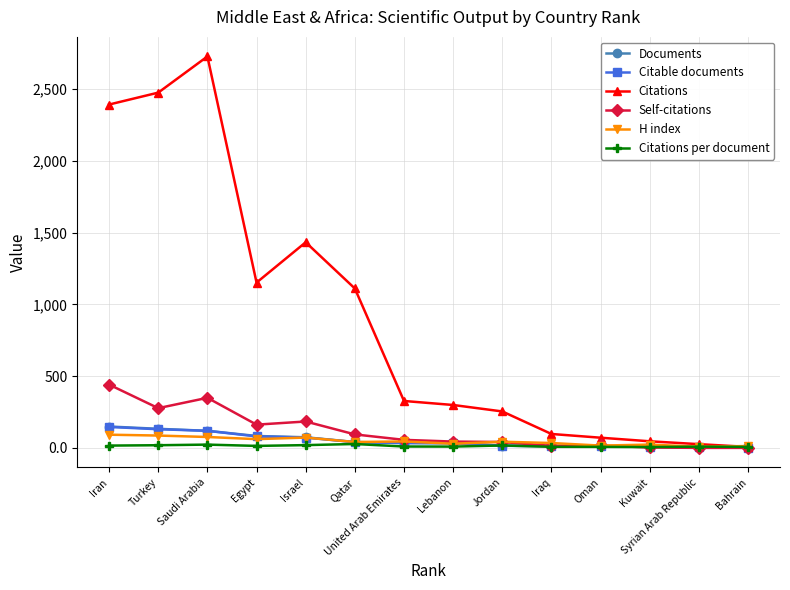

What is the difference between the Documents values at Bahrain and Jordan?

14.0